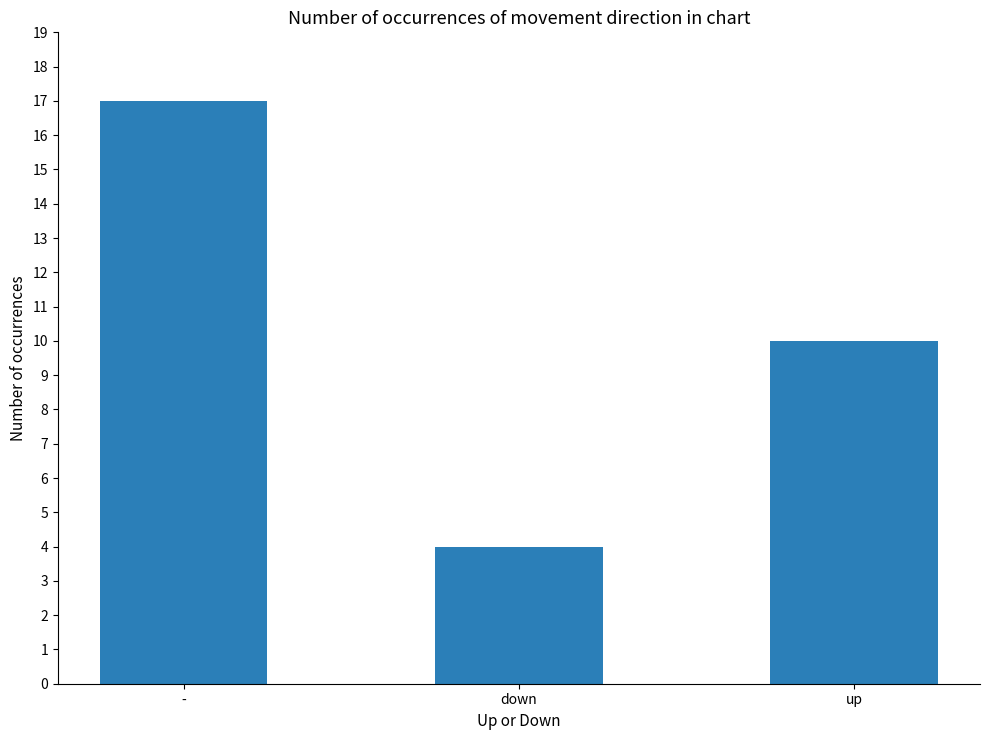

How many values are between 4 and 17?

3